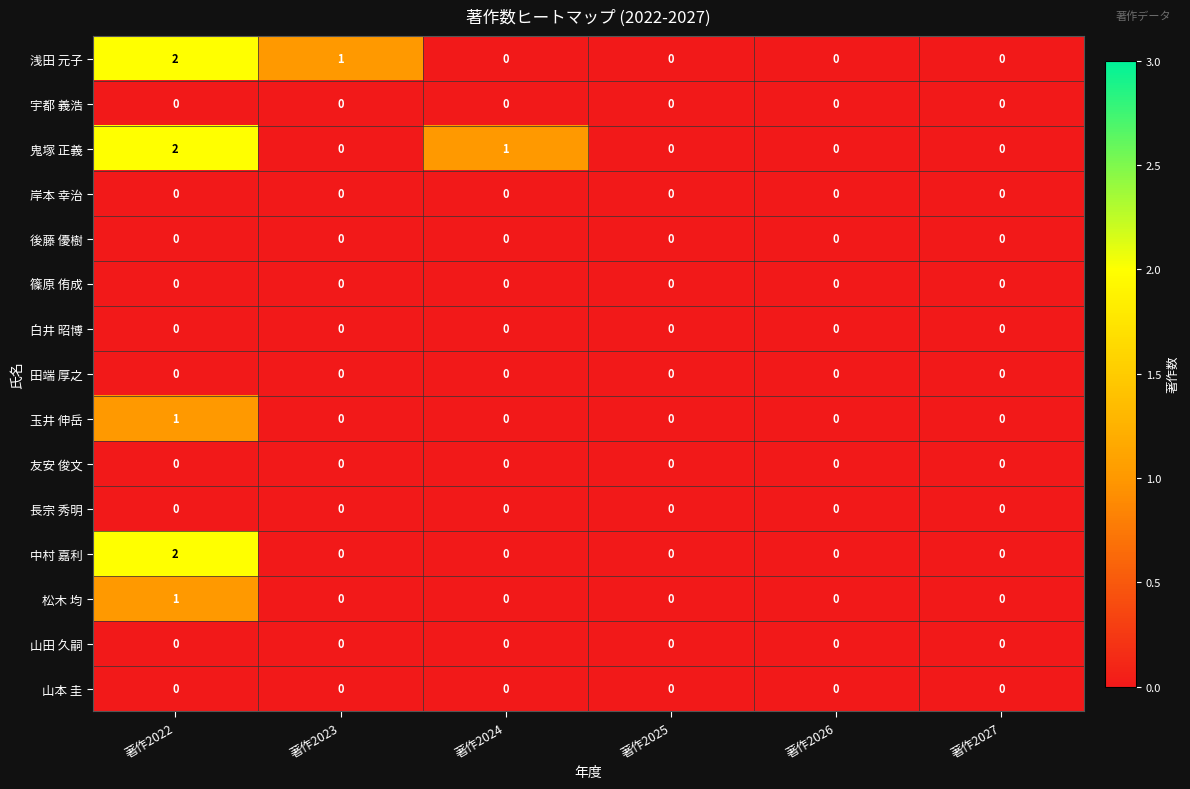

What is the difference between the highest and lowest values at 著作2024?

1